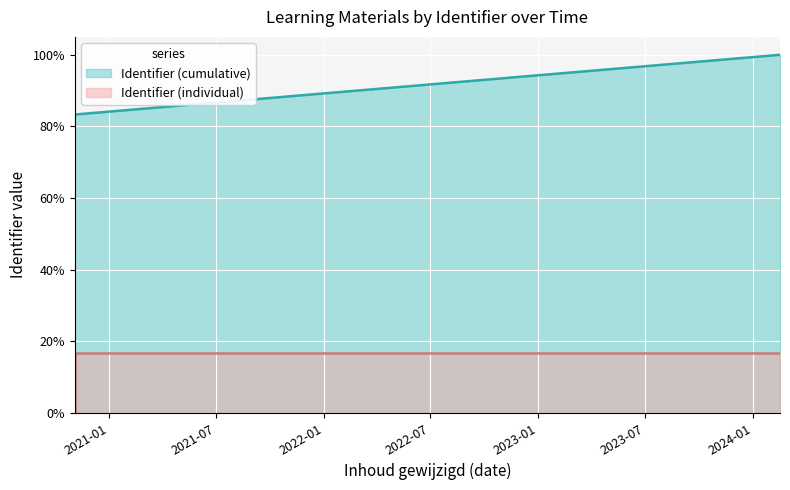

True or false: the data shows 0.2 at 2020-11-03.

True